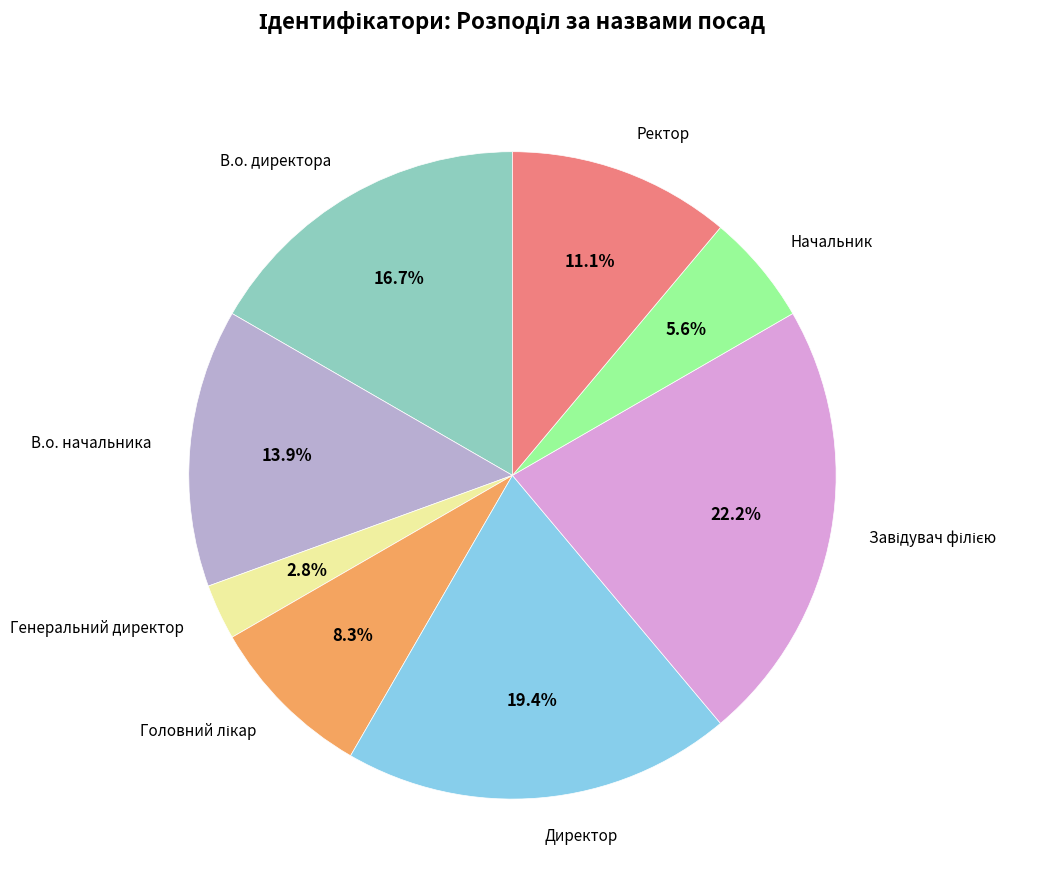

Do Начальник and Генеральний директор together represent more than half of the pie?

No